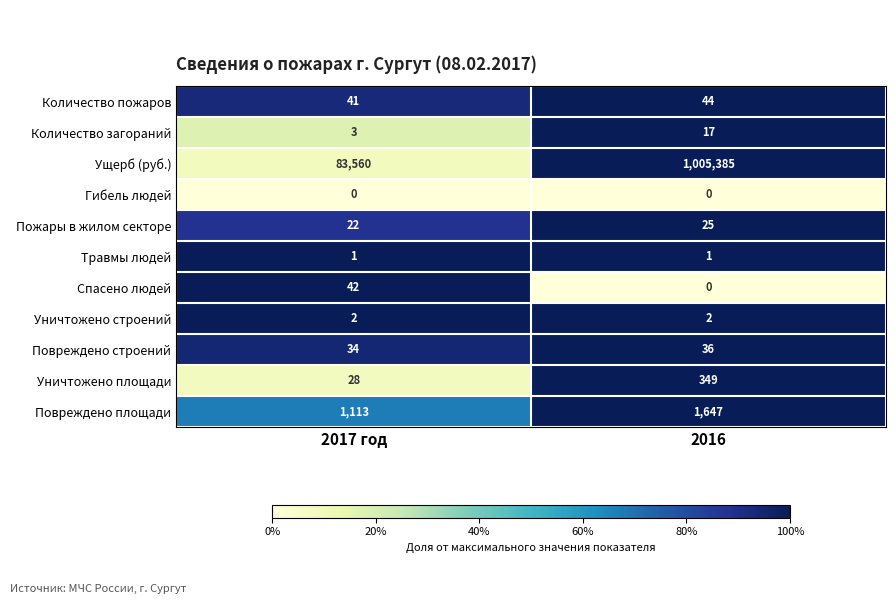

Reading right to left, list all the values displayed in this chart.

Количество пожаров: 2016=44	2017 год=41
Количество загораний: 2016=17	2017 год=3
Ущерб (руб.): 2016=1005385	2017 год=83560
Гибель людей: 2016=0	2017 год=0
Пожары в жилом секторе: 2016=25	2017 год=22
Травмы людей: 2016=1	2017 год=1
Спасено людей: 2016=0	2017 год=42
Уничтожено строений: 2016=2	2017 год=2
Повреждено строений: 2016=36	2017 год=34
Уничтожено площади: 2016=349	2017 год=28
Повреждено площади: 2016=1647	2017 год=1113